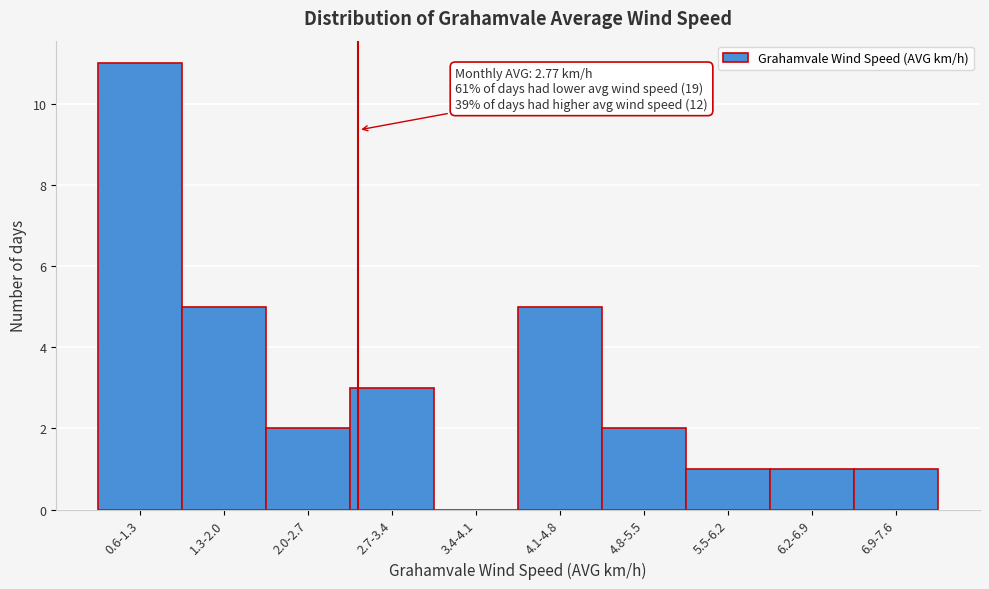

Reading left to right, transcribe all the data shown in this chart.

0.6-1.3=11	1.3-2.0=5	2.0-2.7=2	2.7-3.4=3	3.4-4.1=0	4.1-4.8=5	4.8-5.5=2	5.5-6.2=1	6.2-6.9=1	6.9-7.6=1